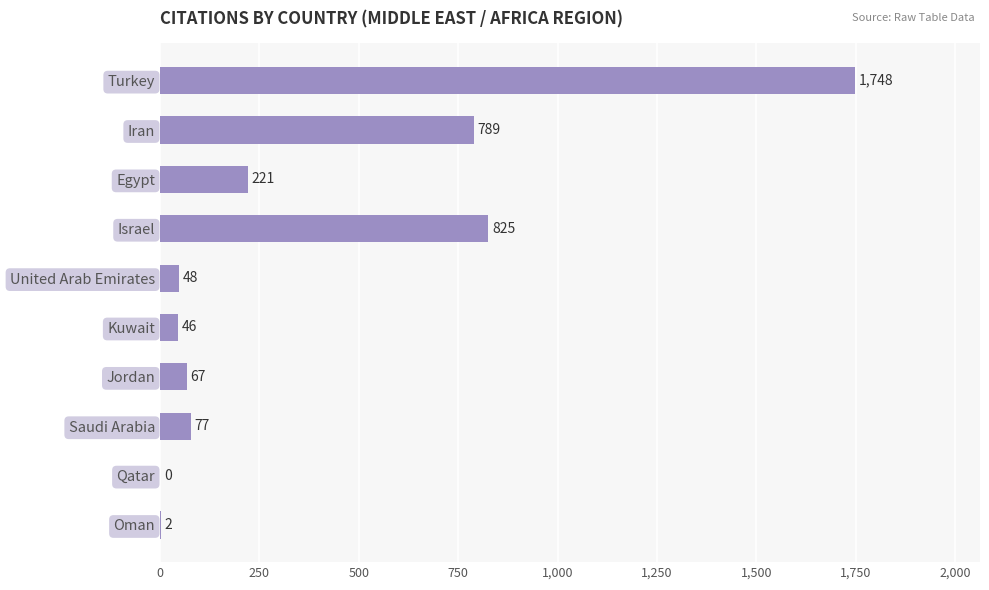

What is the change in value from Kuwait to Saudi Arabia?

+31